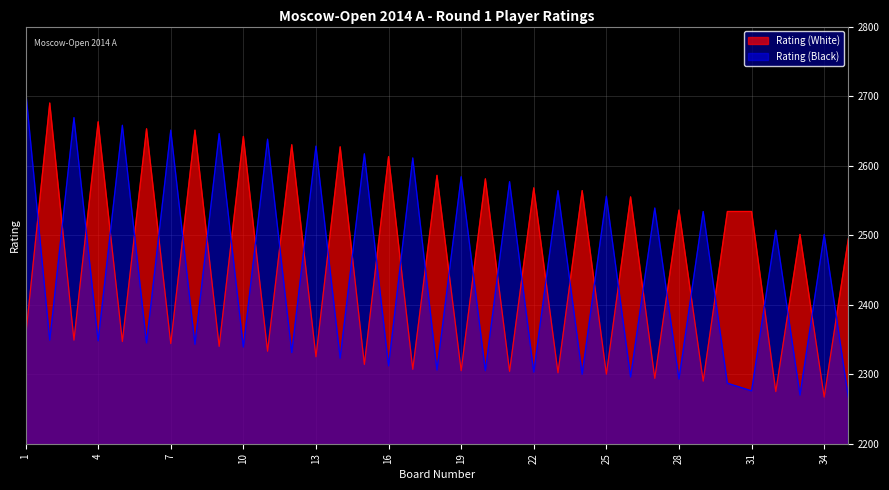

How many series are shown in this chart?

2